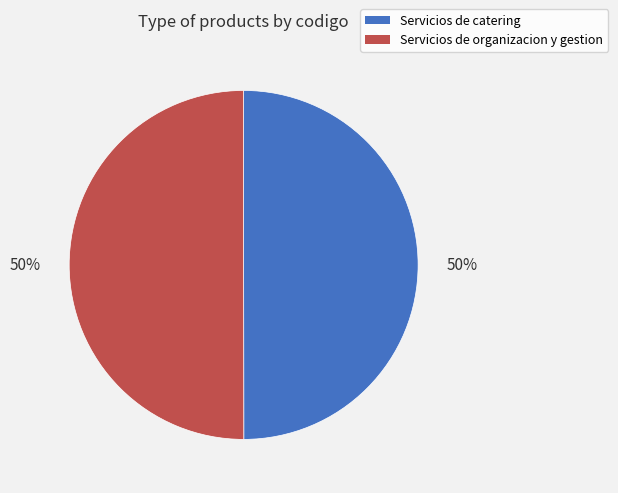

Combined, do Servicios de catering and Servicios de organizacion y gestion account for over 50%?

Yes